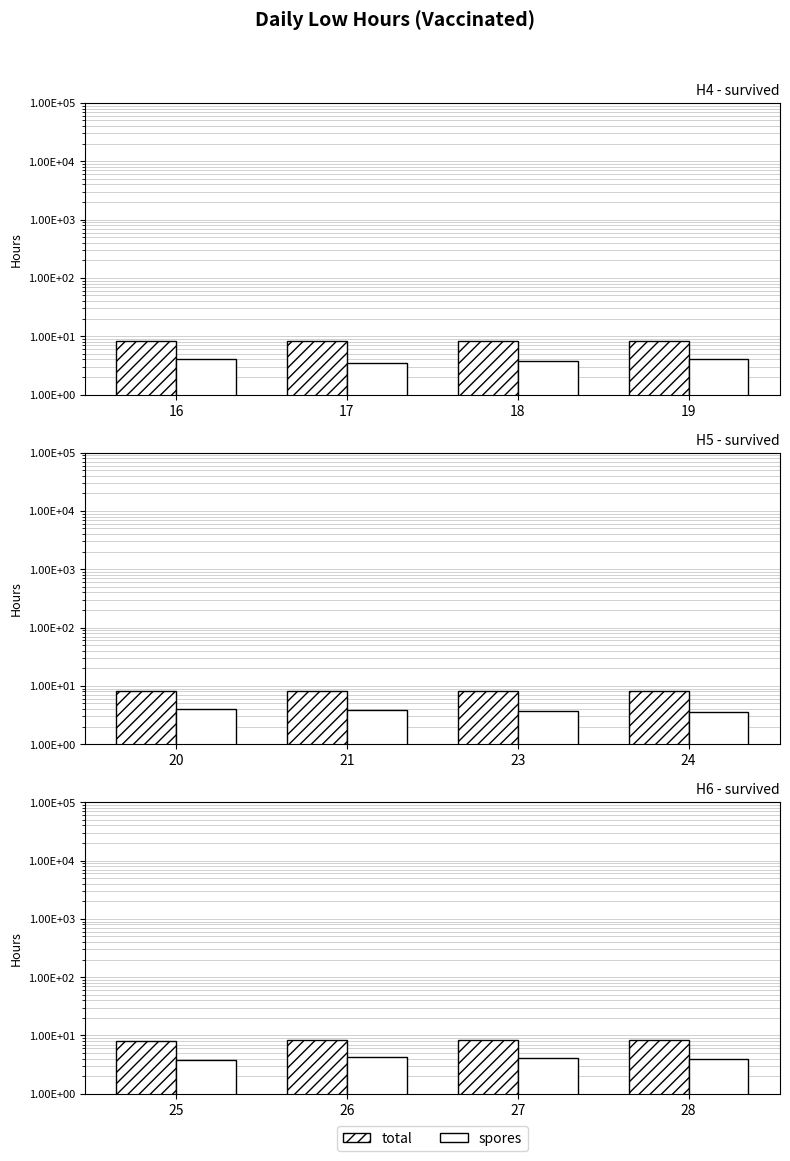

Which series has the largest total across all categories?

total